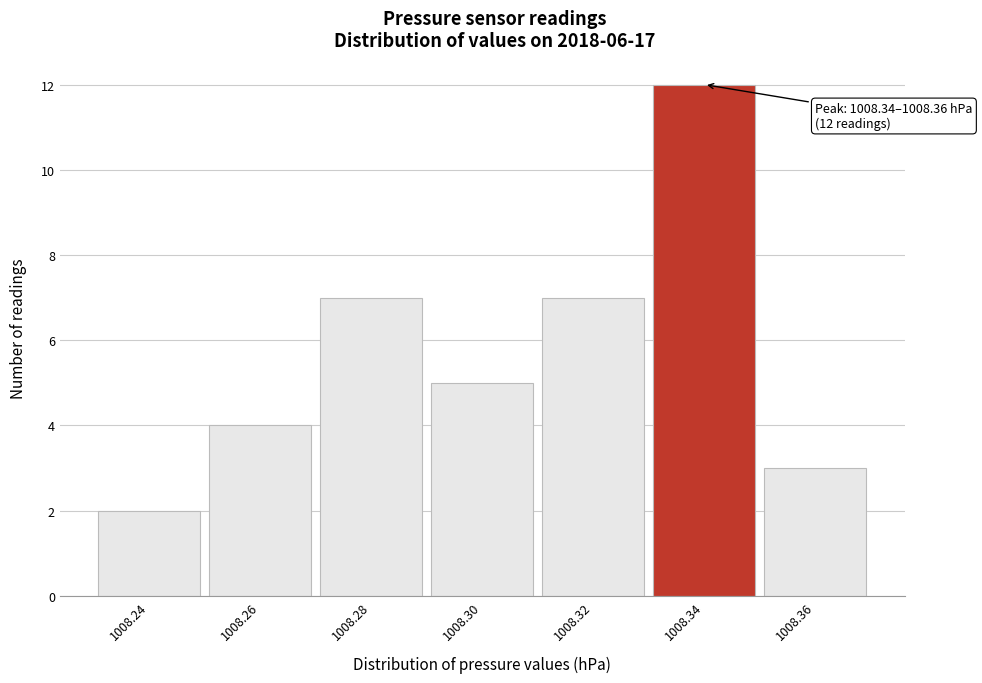

Reading left to right, what are all the values shown in this chart?

2	4	7	5	7	12	3